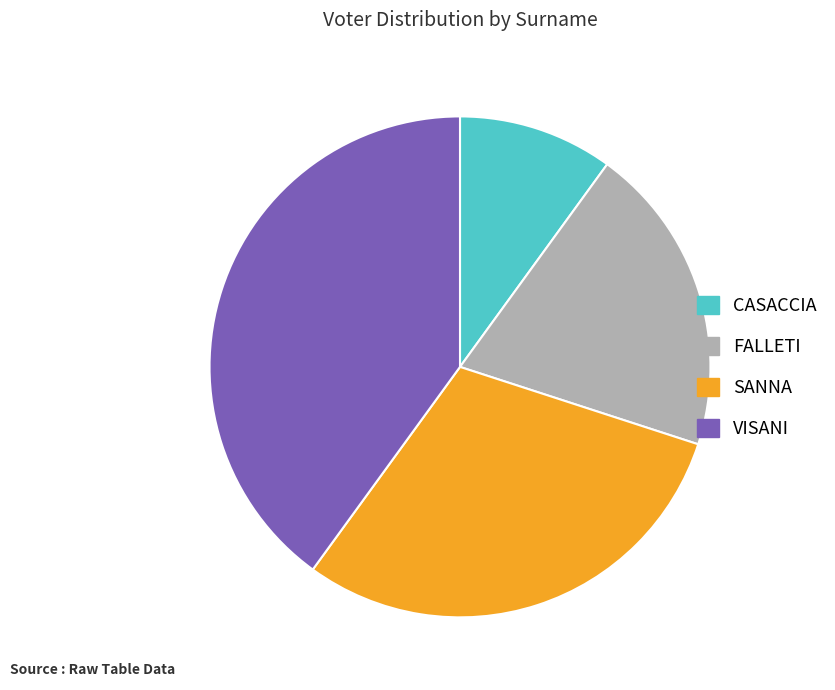

How many segments does this pie chart have?

4